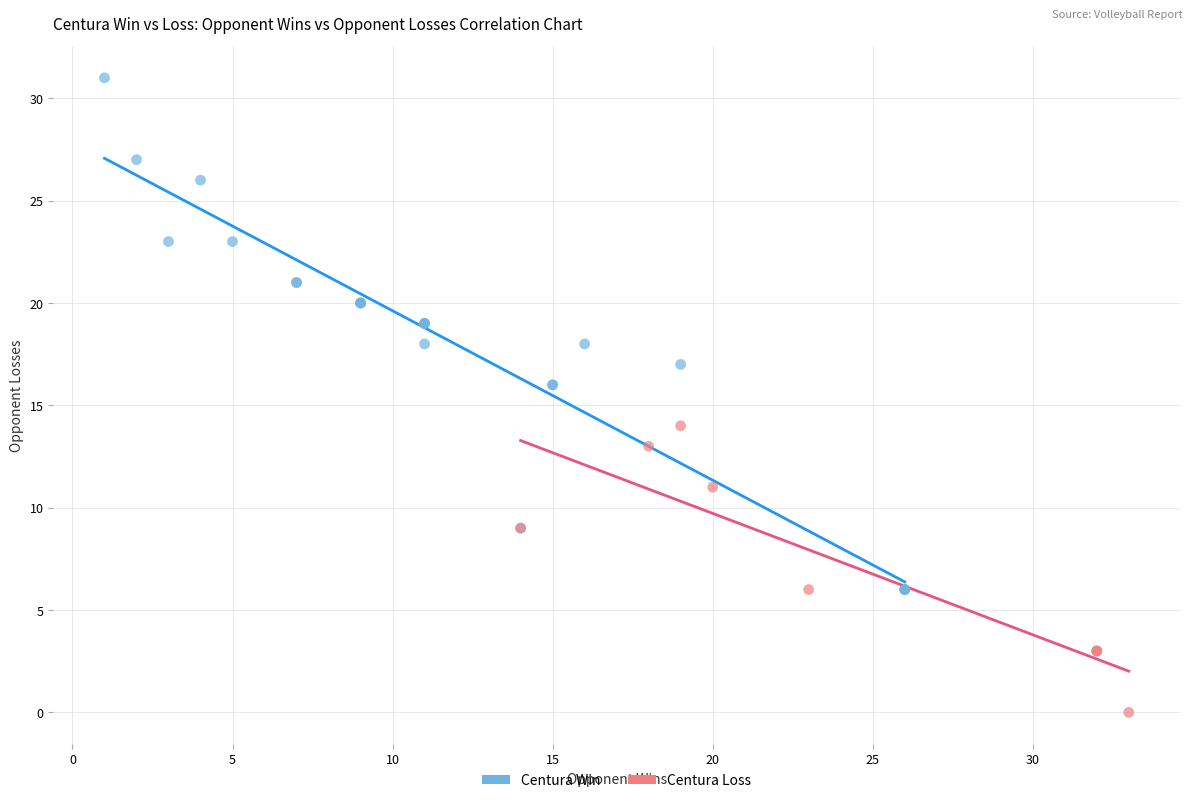

Which series reaches the maximum Y coordinate?

Centura Win